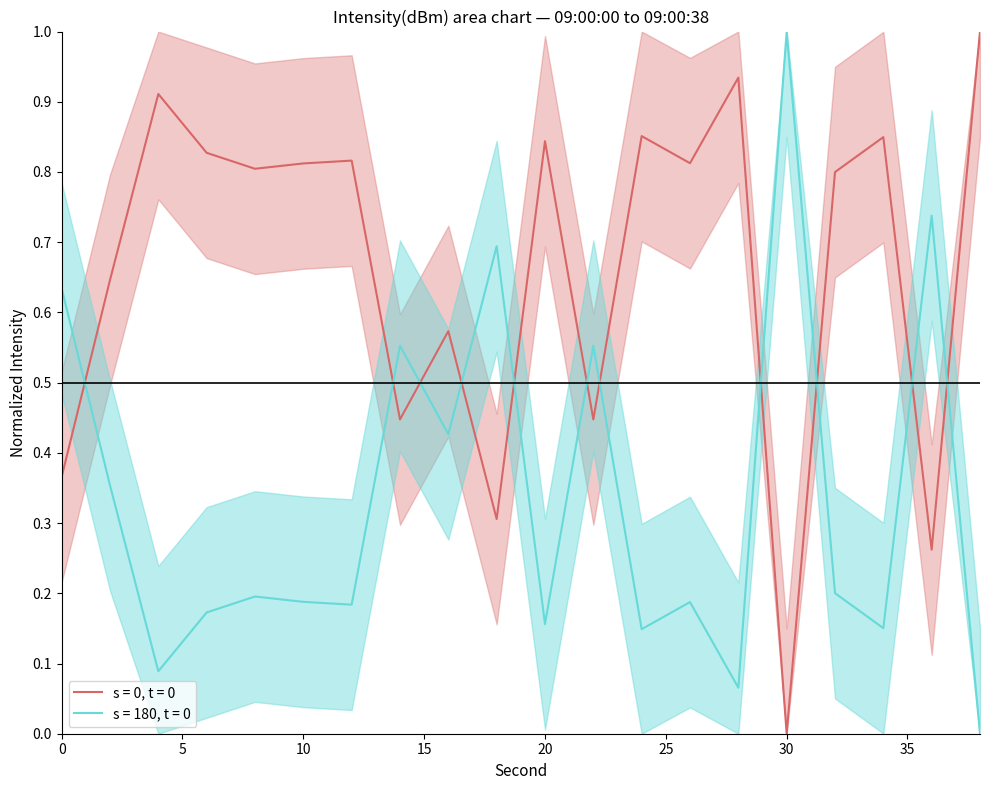

At how many categories does at least one series exceed 0?

20